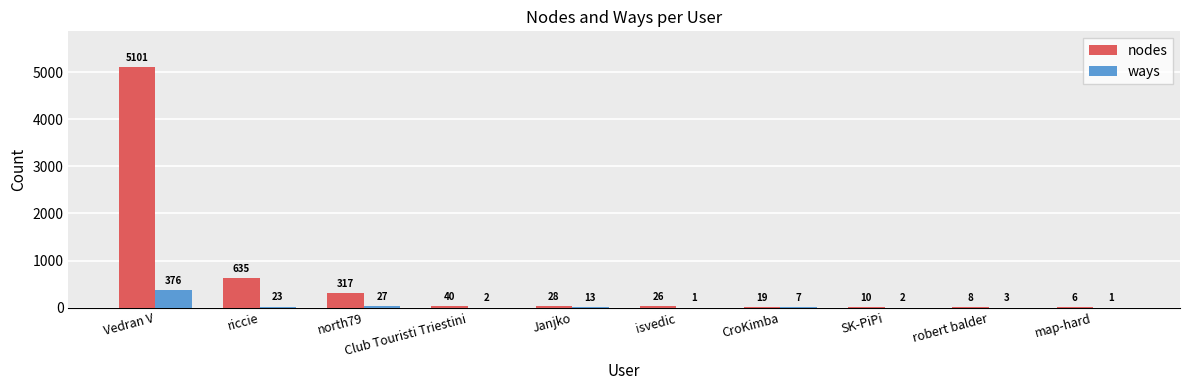

What is the sum of all nodes values?

6190